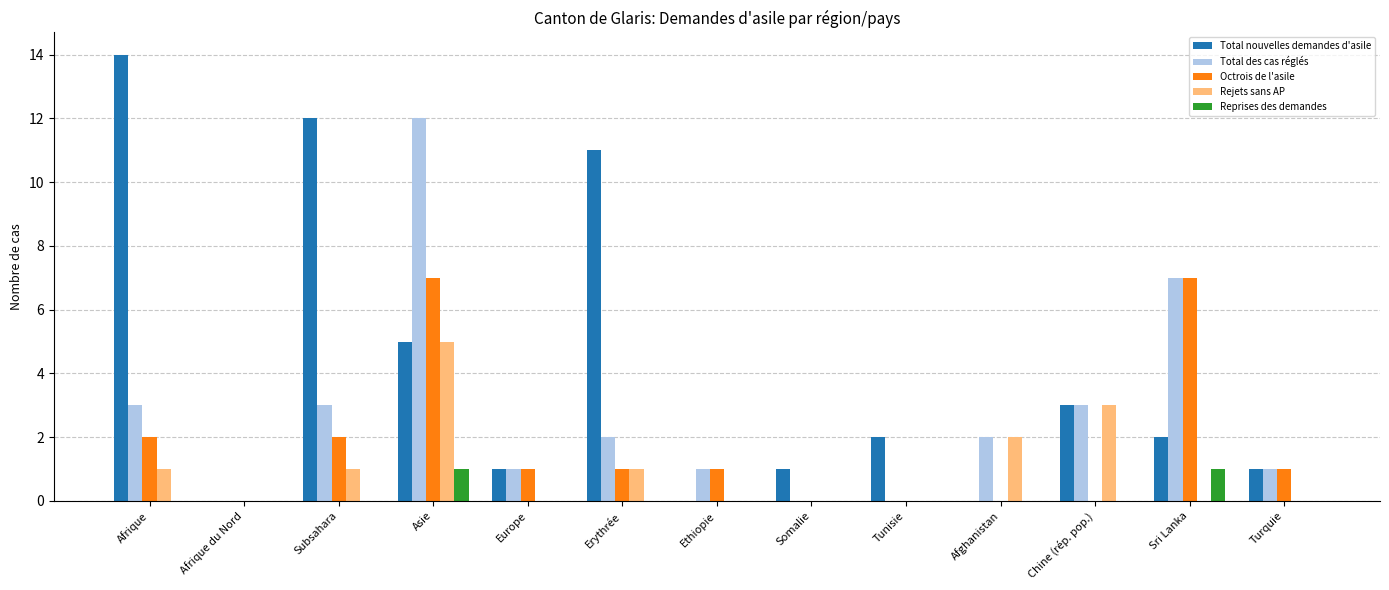

What is the maximum value shown in the chart?

14